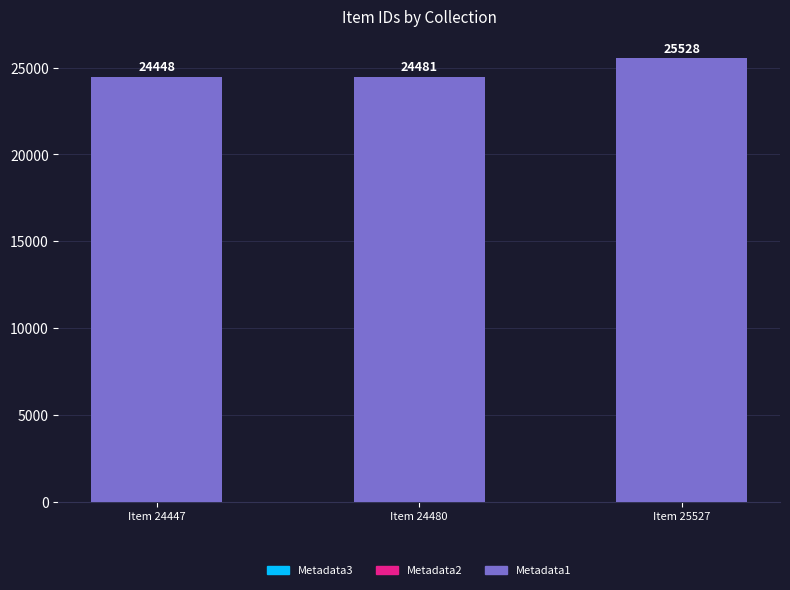

Does the chart contain stacked bars?

Yes